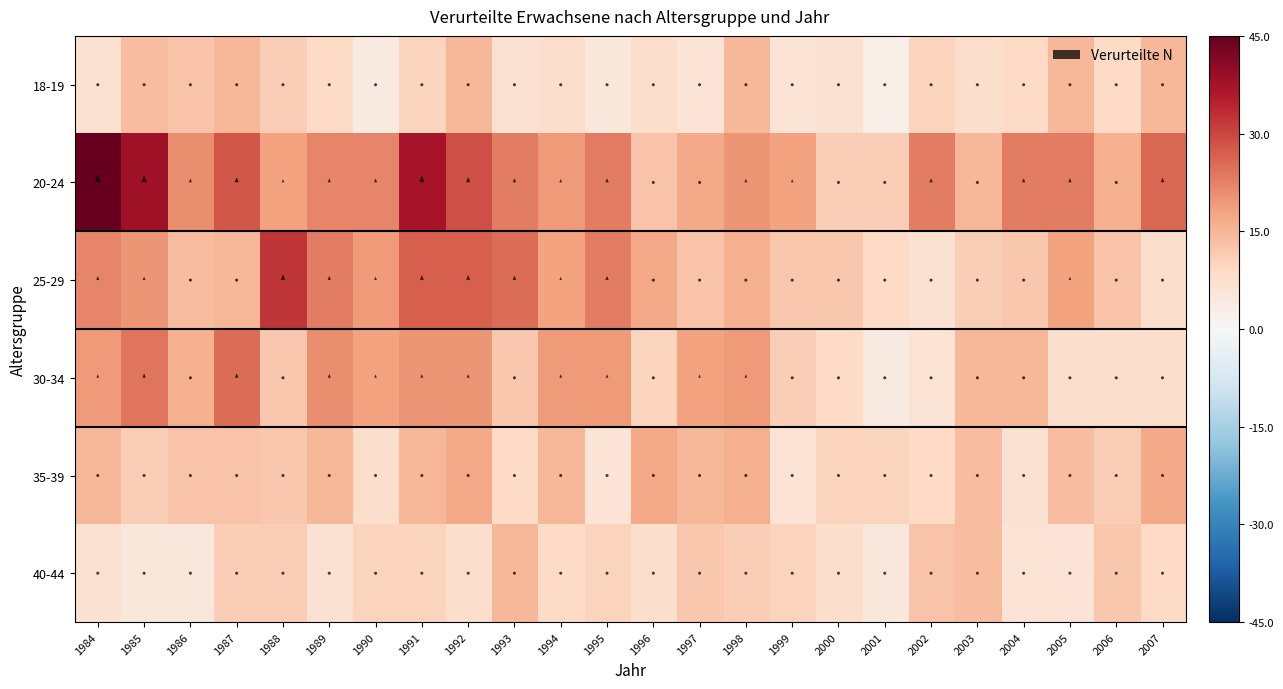

What is the highest value of the 18-19 series?

15